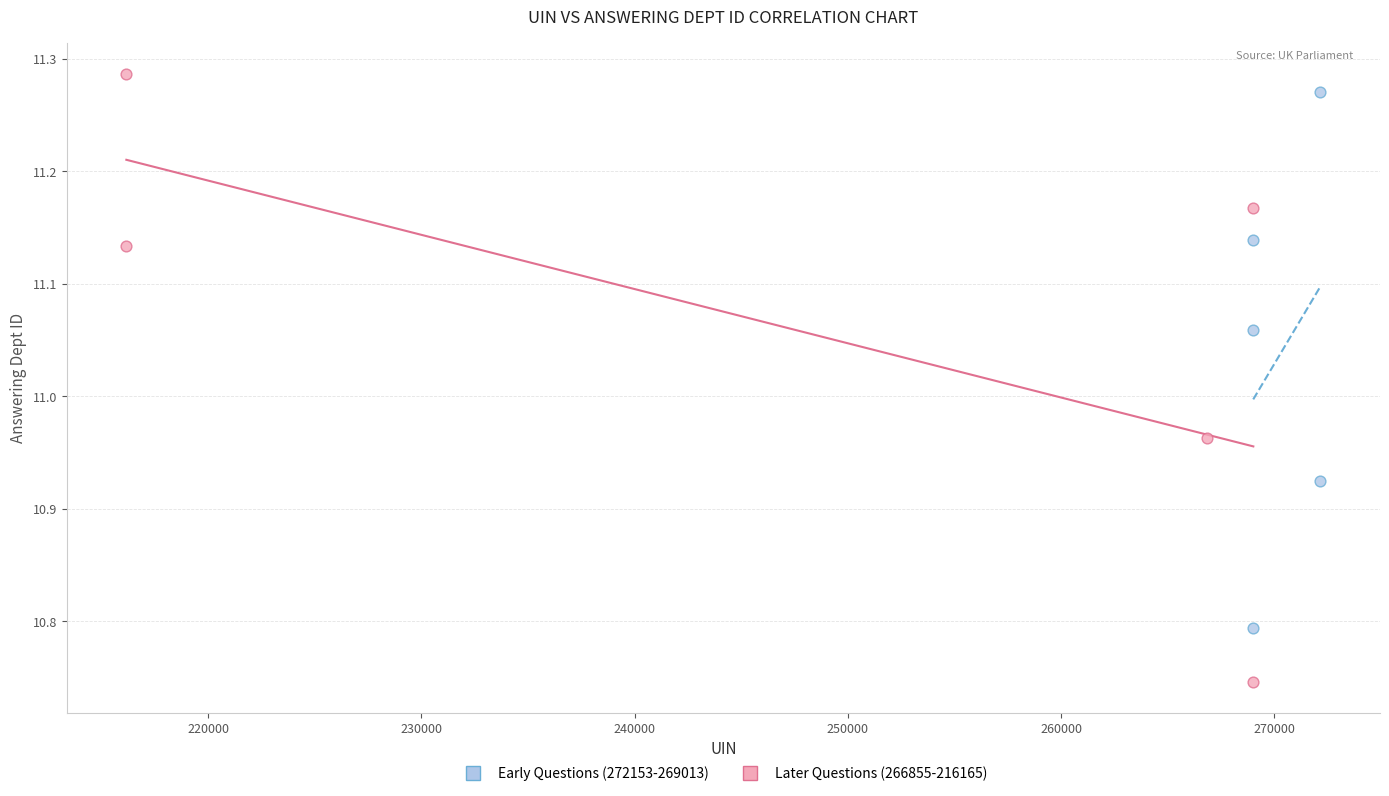

Which series has the widest spread of Y values?

Later Questions (266855-216165)